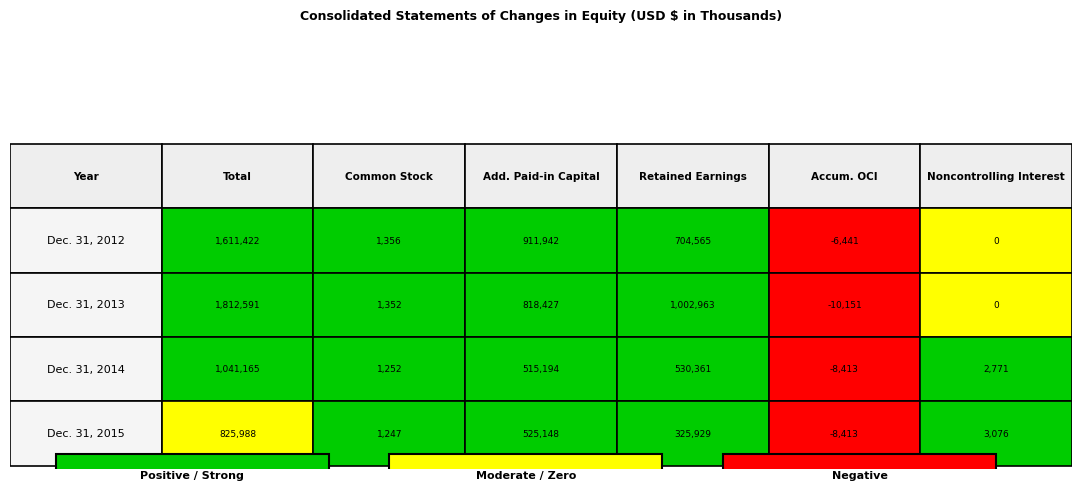

At how many categories does at least one series exceed 204260?

3